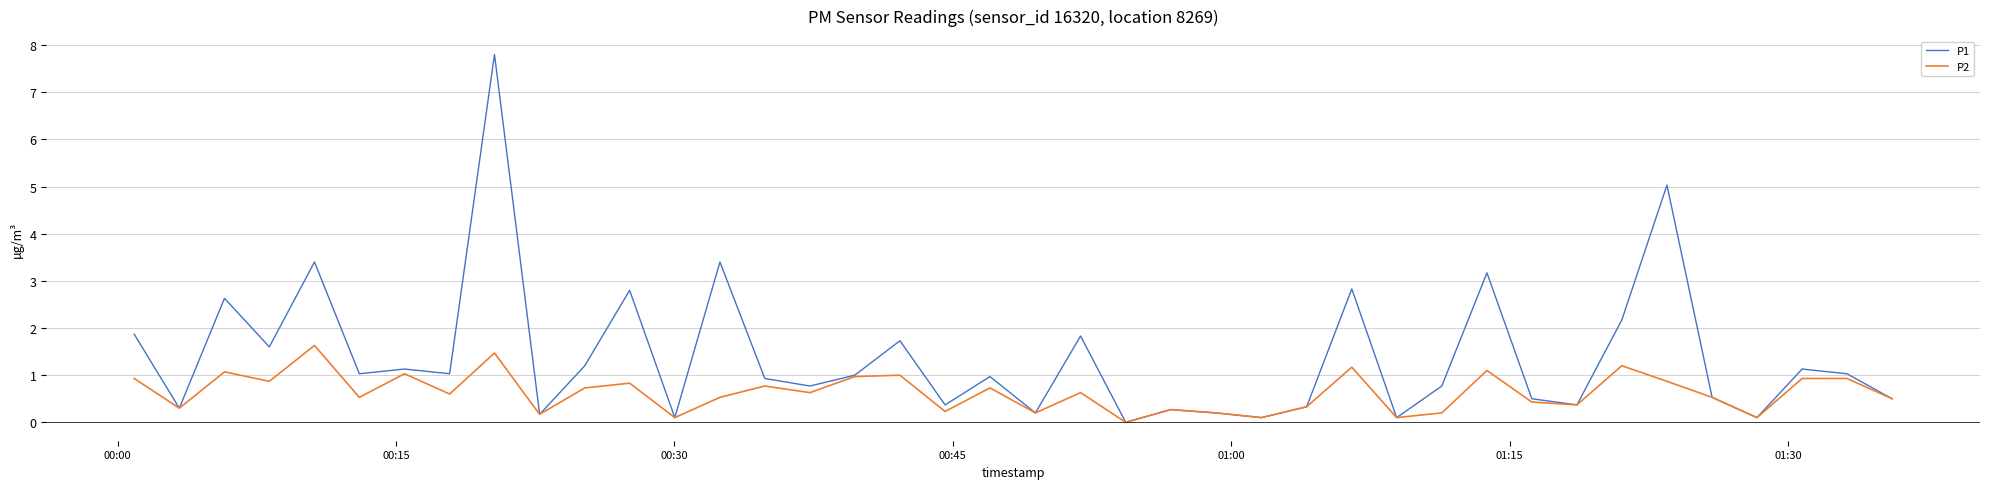

What is the sum of all P1 values?

55.4